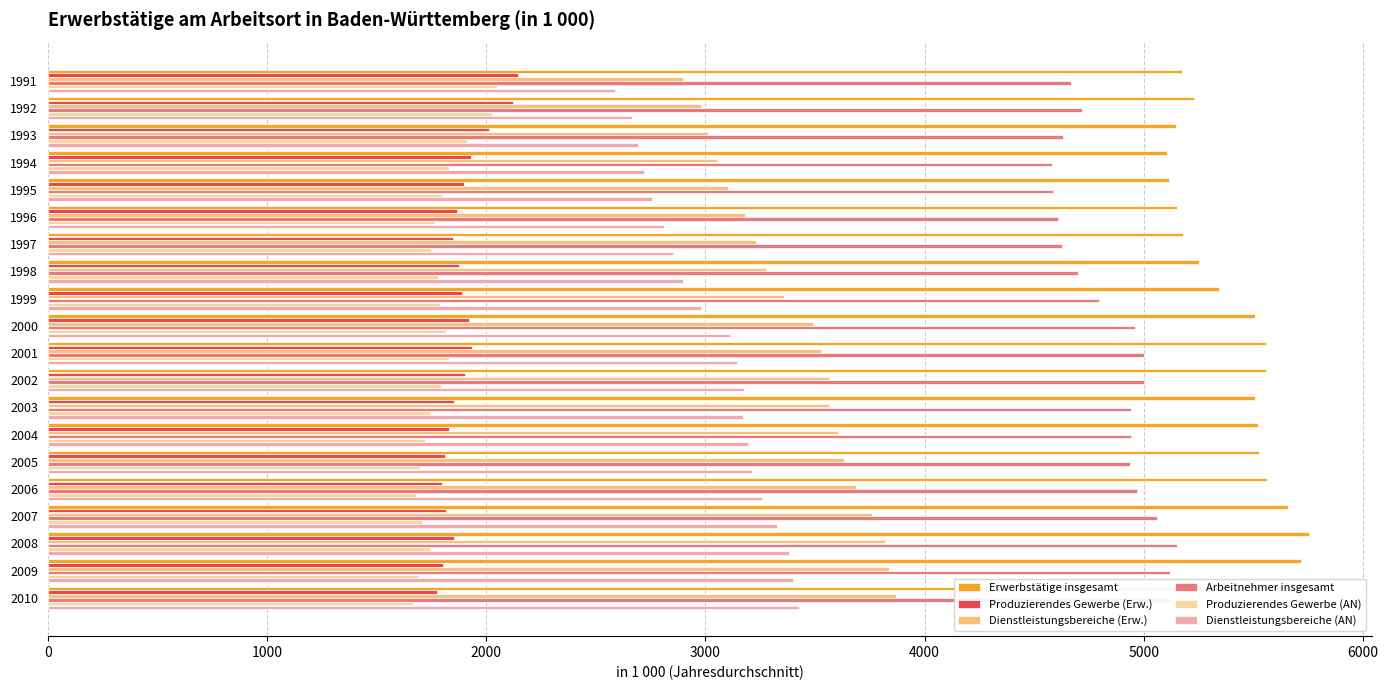

Count the number of data series in this chart.

6